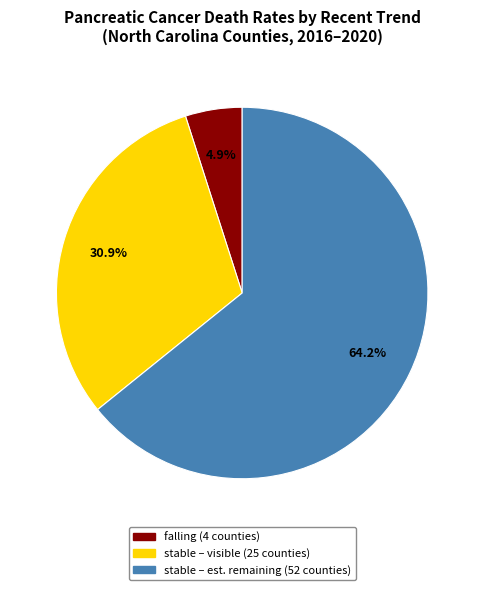

Is there a majority slice in this chart?

Yes